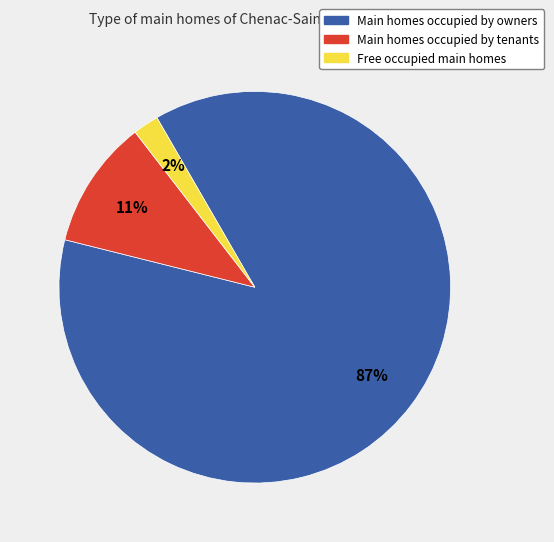

Is there any slice that represents more than half of the pie?

Yes